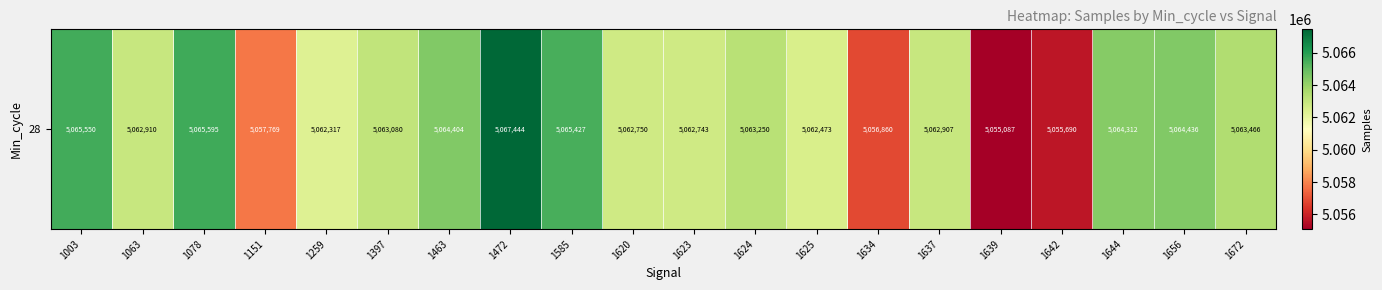

Which label corresponds to the smallest value in the chart?

1639